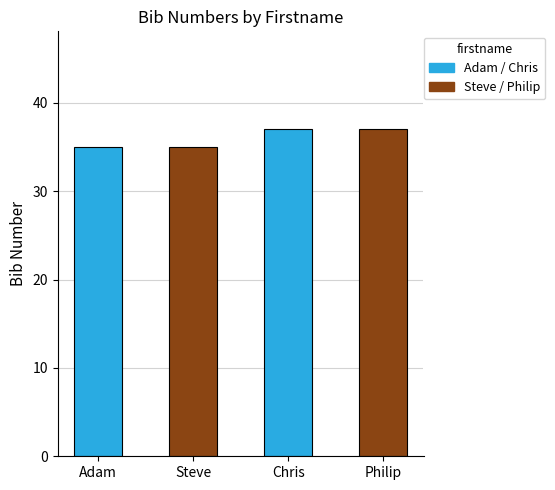

What is the label of the 4th bar from the left?

Philip